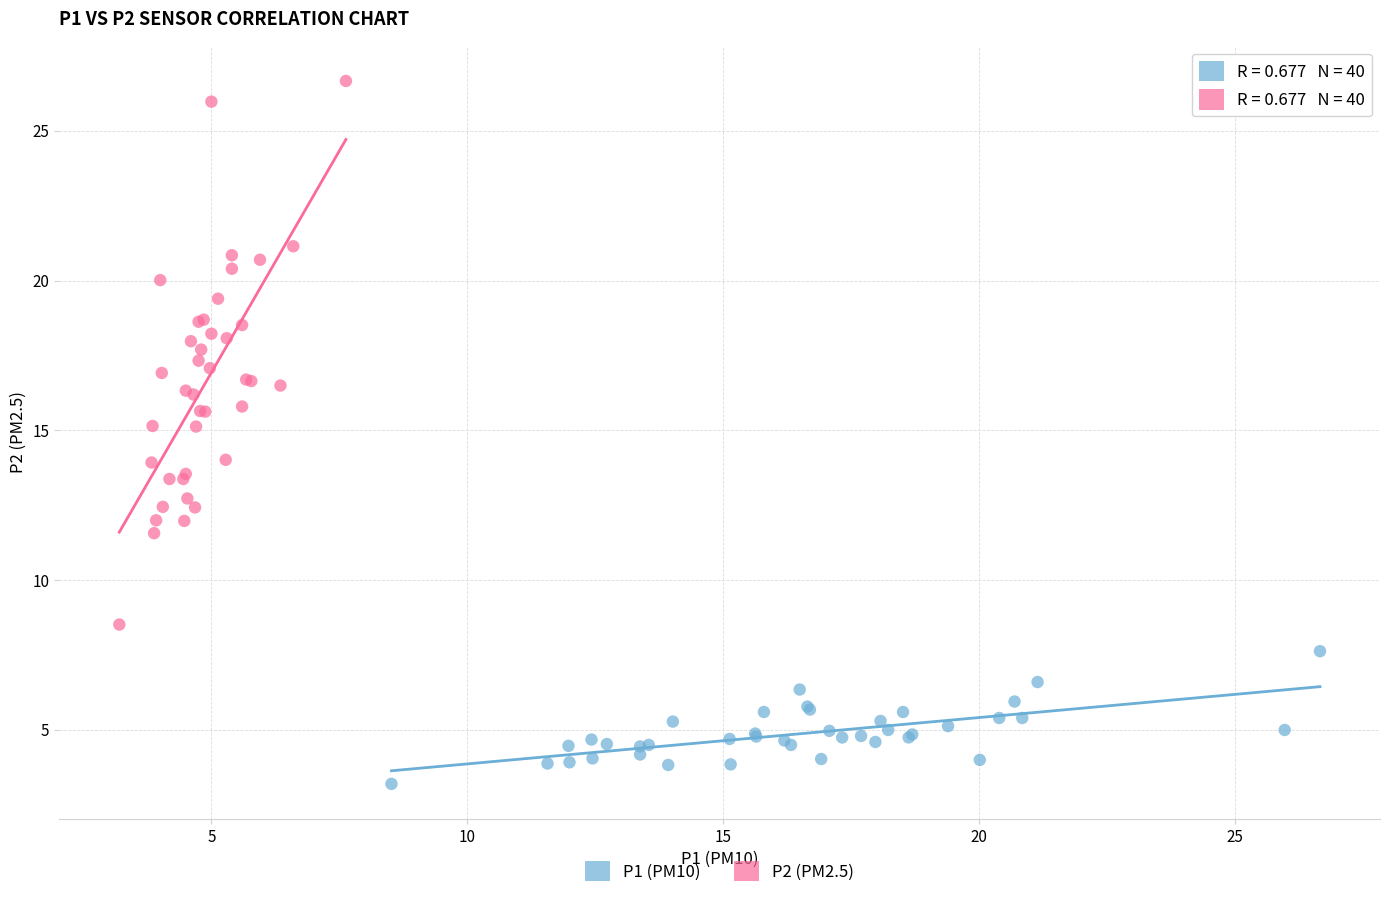

Which series contains the lowest Y value?

P1 (PM10)